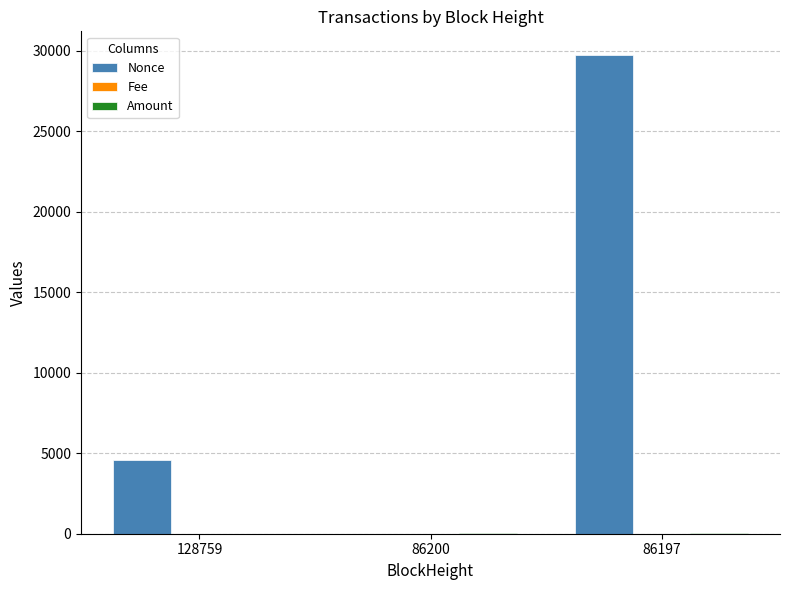

What is the sum of all Nonce values?

34315.0